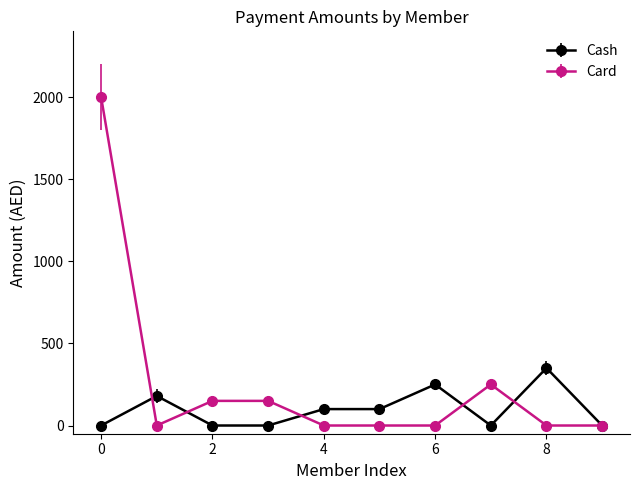

Which series has the largest total across all categories?

Card